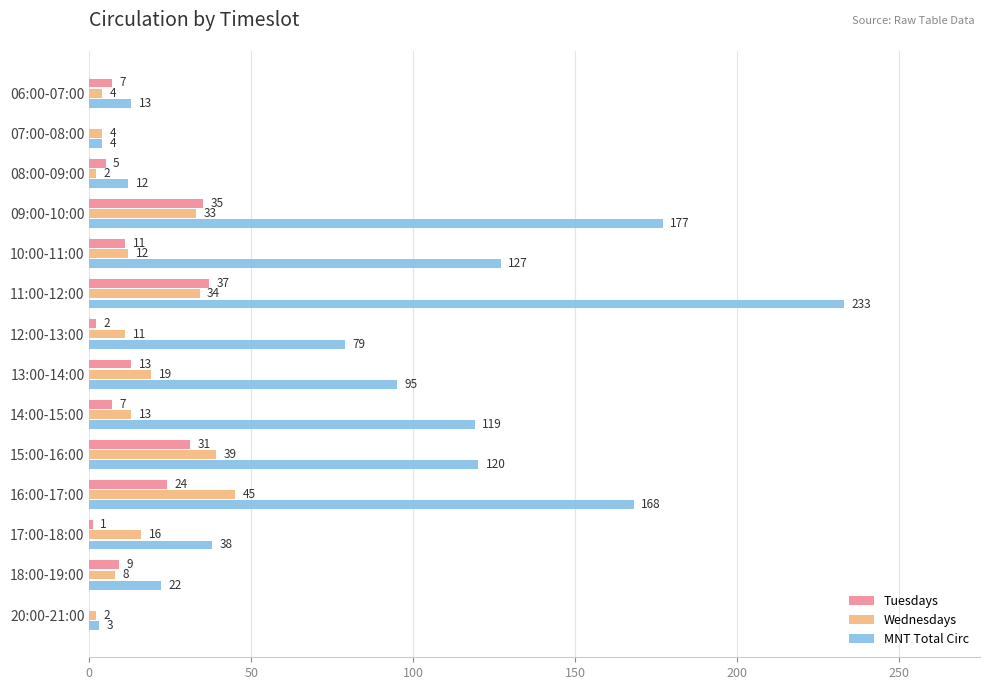

What is the sum of all Wednesdays values?

242